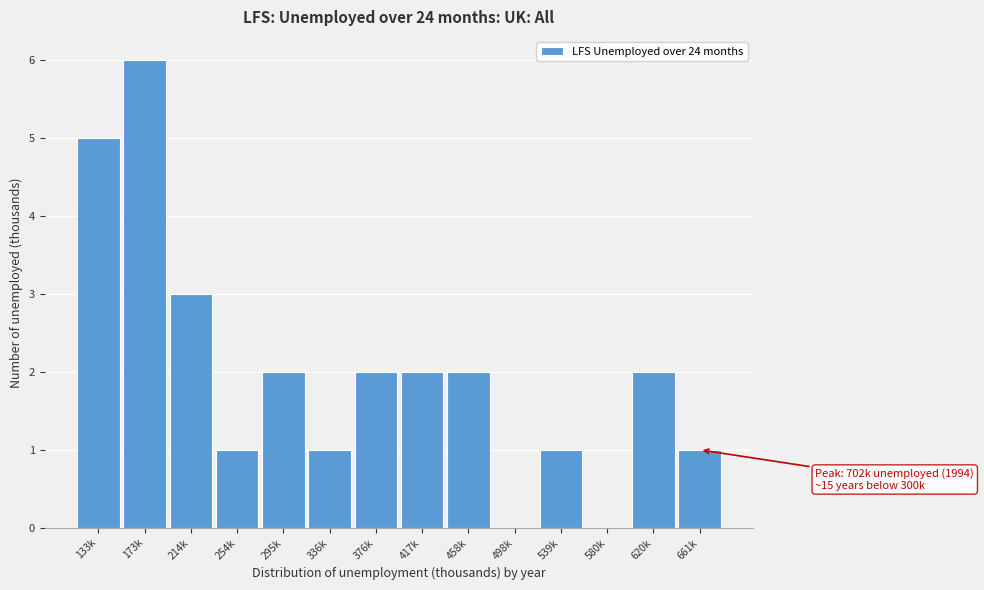

Reading left to right, transcribe all the data shown in this chart.

133k=5	173k=6	214k=3	254k=1	295k=2	336k=1	376k=2	417k=2	458k=2	498k=0	539k=1	580k=0	620k=2	661k=1